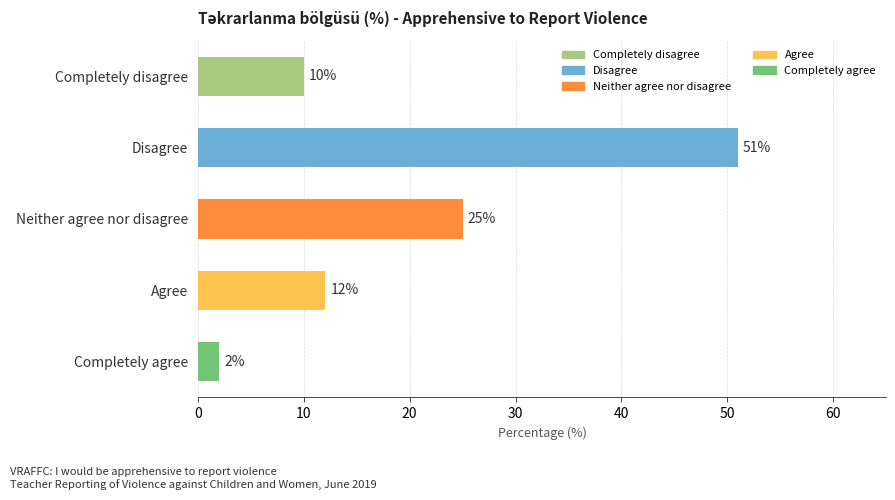

What is the maximum value shown in the chart?

51